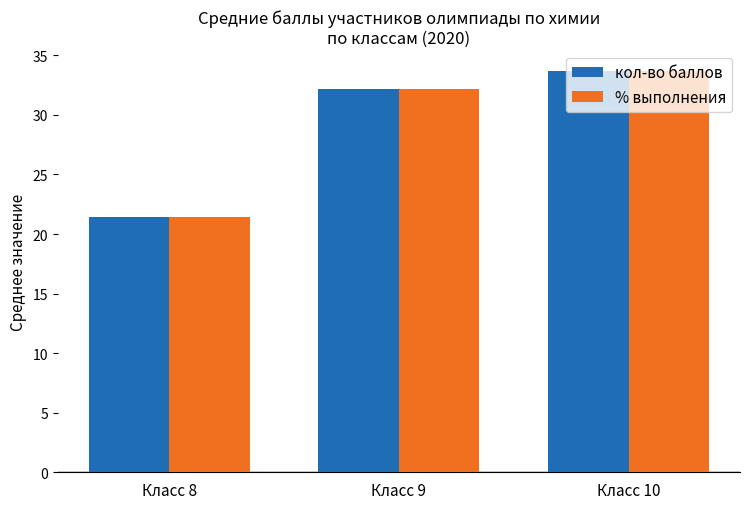

At which label does % выполнения reach its minimum?

Класс 8